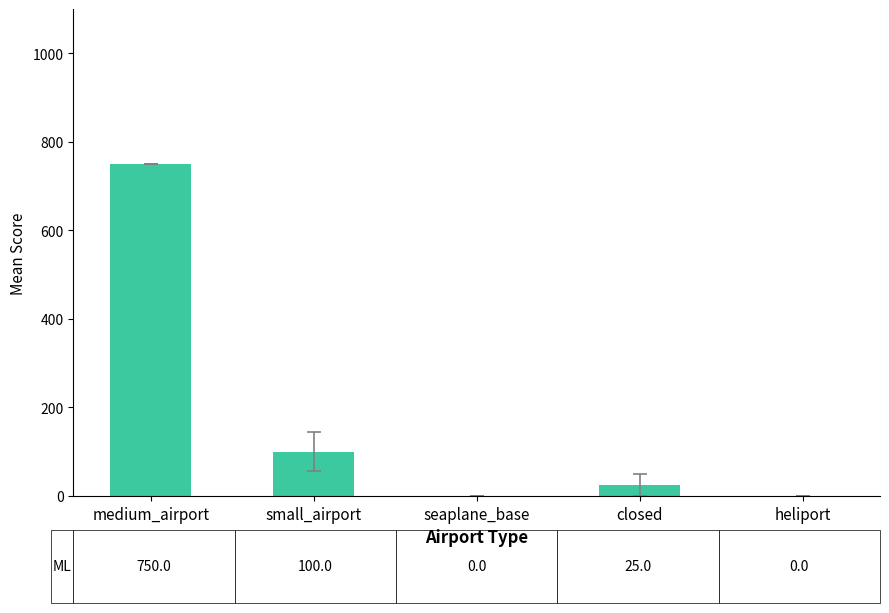

Read the value at small_airport.

100